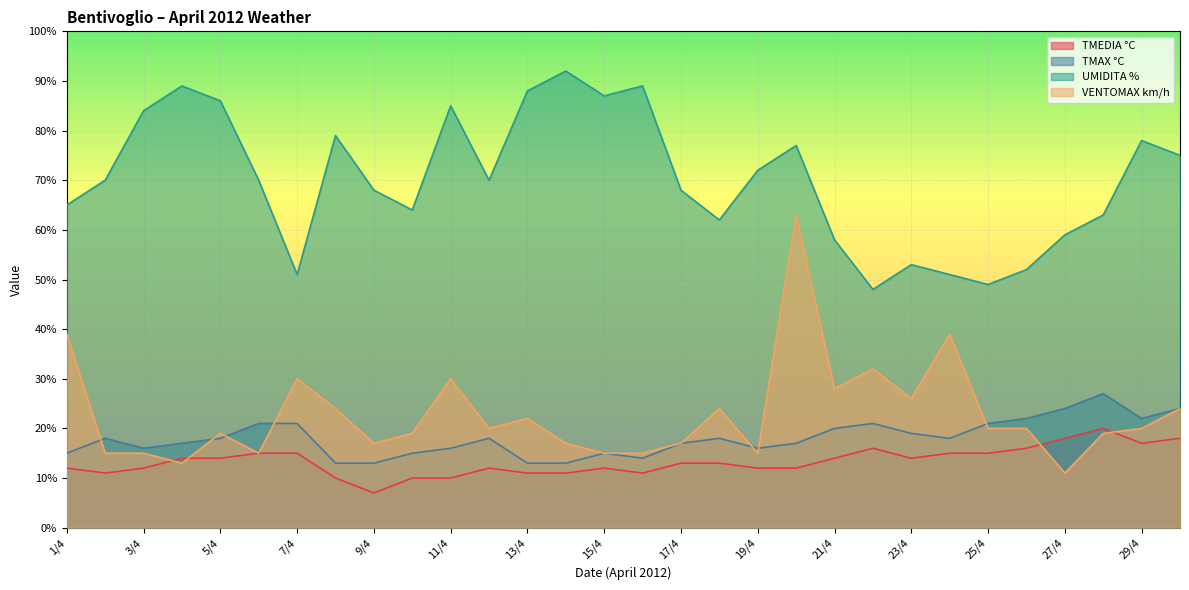

Is the value of UMIDITA % at 21/4 greater than the value of TMAX °C at 1/4?

Yes